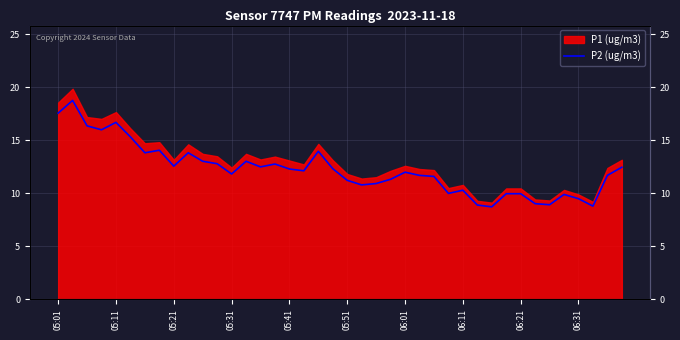

Is it true that the value at 05:51 is 17.6?

False